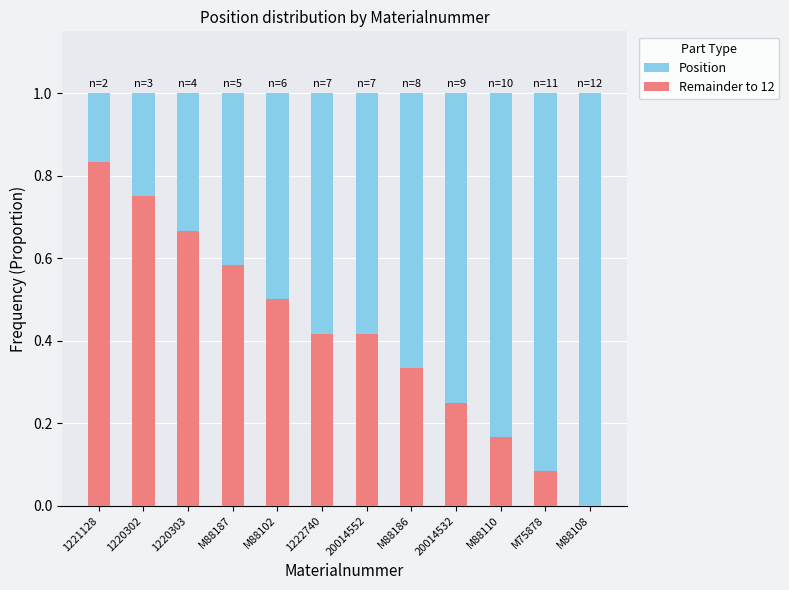

What is the total value across all series at 1221128?

1.0